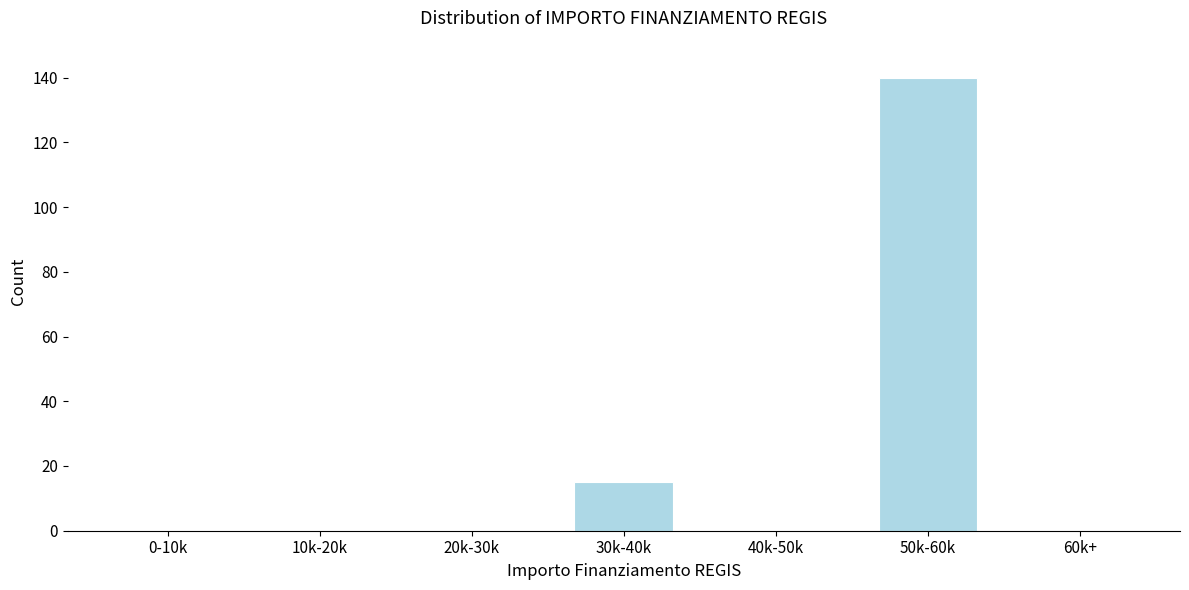

Reading left to right, what are all the values shown in this chart?

0-10k=0	10k-20k=0	20k-30k=0	30k-40k=15	40k-50k=0	50k-60k=140	60k+=0